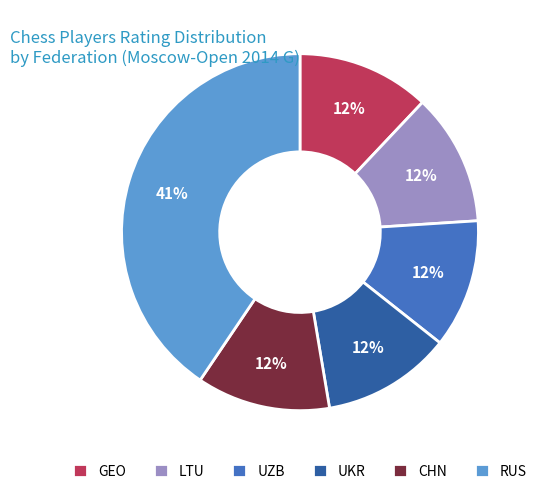

Is there a majority slice in this chart?

No